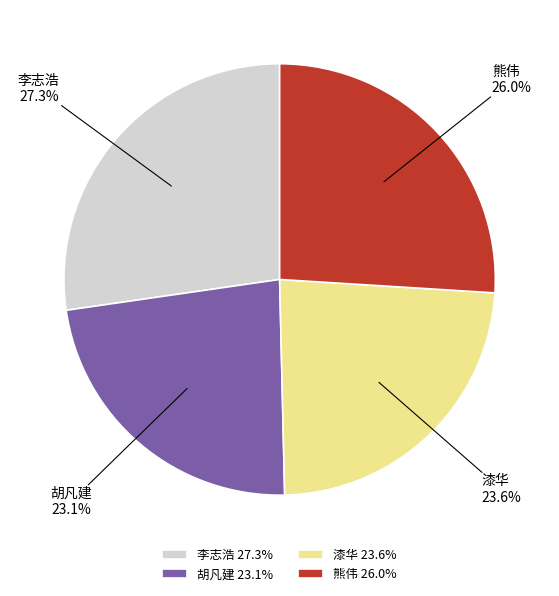

Between 漆华 and 熊伟, which is larger?

熊伟